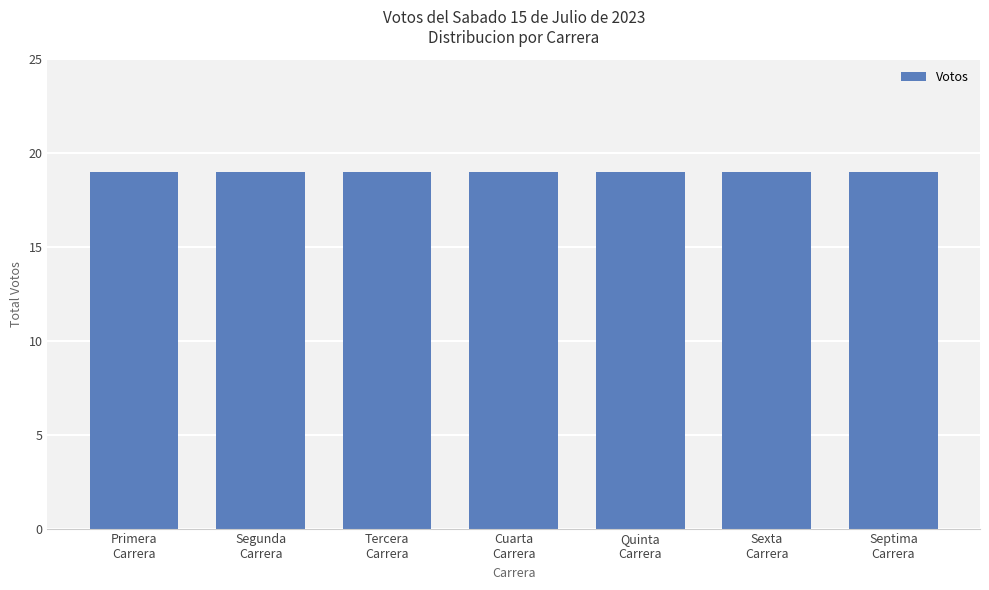

What is the approximate value at Sexta Carrera?

19